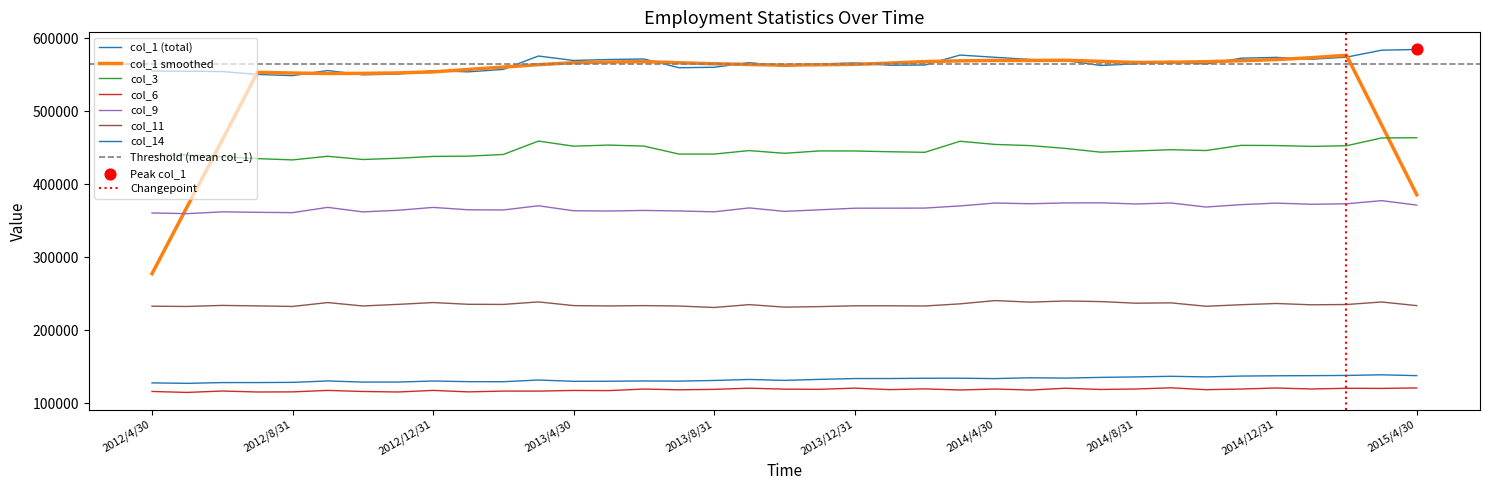

Which series has the largest total across all categories?

col_1